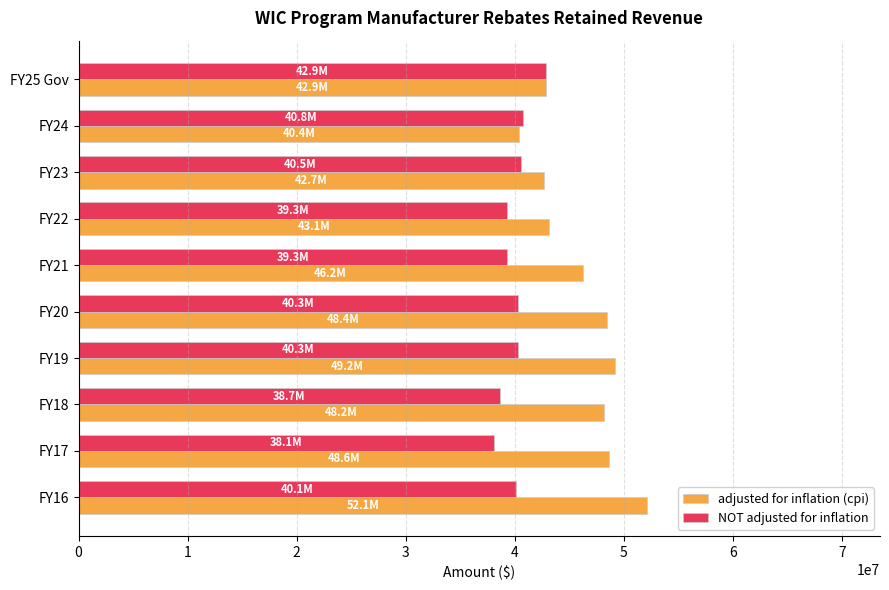

The value of NOT adjusted for inflation at FY19 is 58645694. True or false?

False